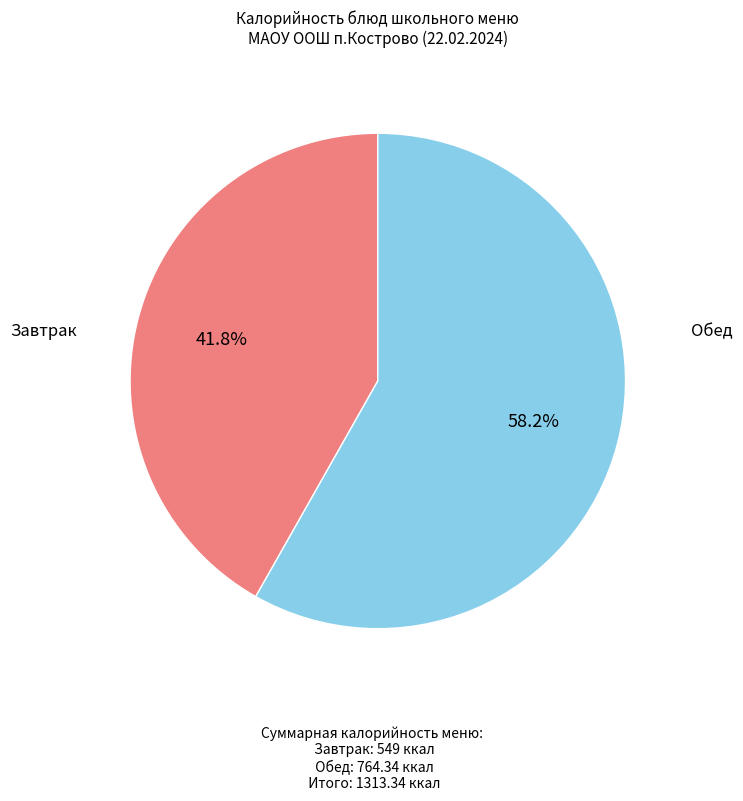

Does any single category account for the majority?

Yes